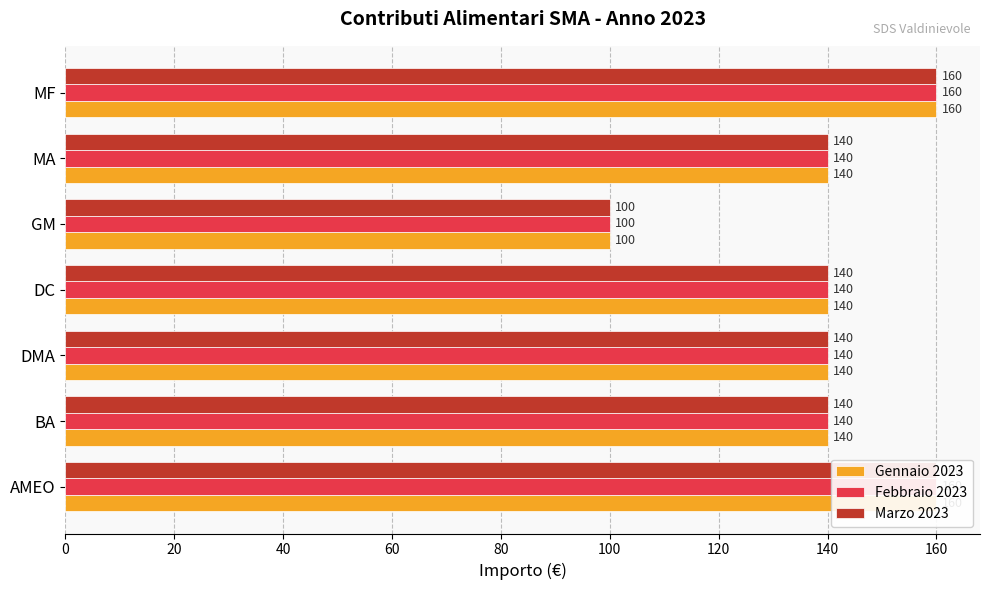

Between BA and DC, which series saw the biggest shift?

Gennaio 2023